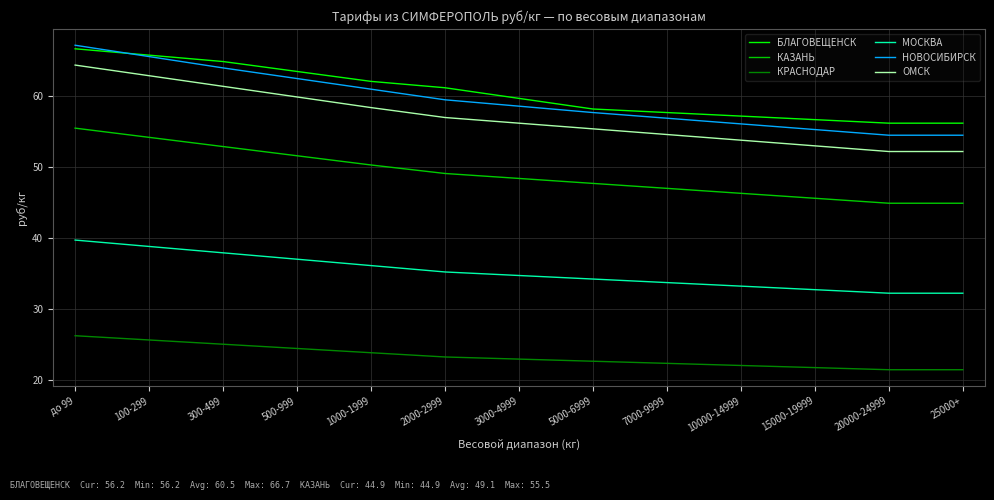

What is the total value across all series at 7000-9999?

272.2